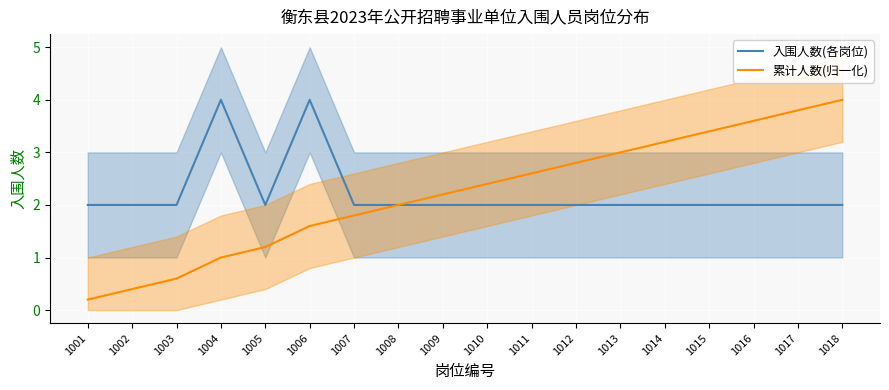

Which category has the highest value across all series?

1004